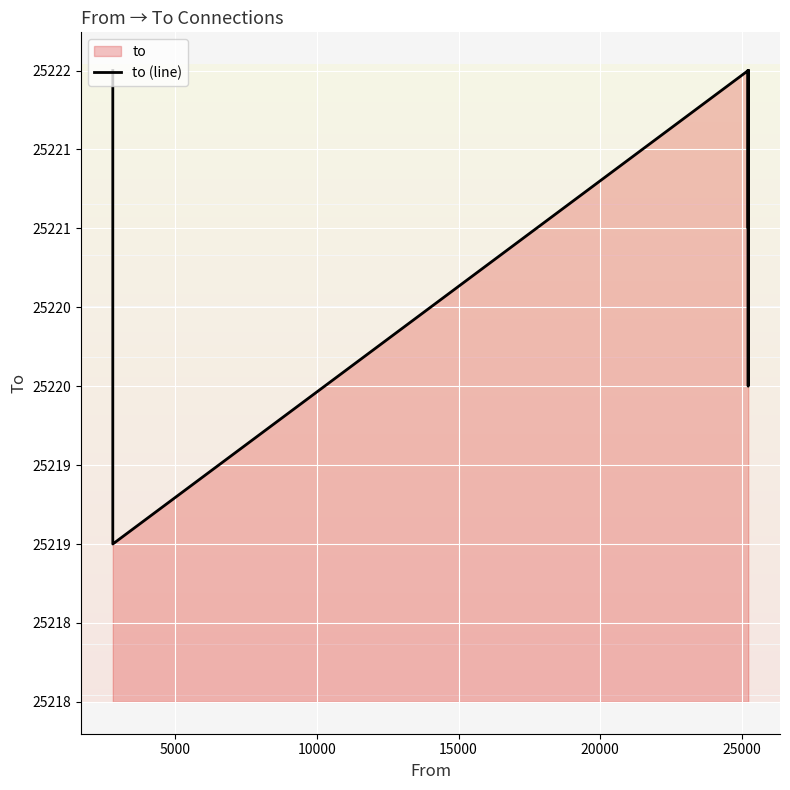

True or false: the data shows 33680 at 7.

False